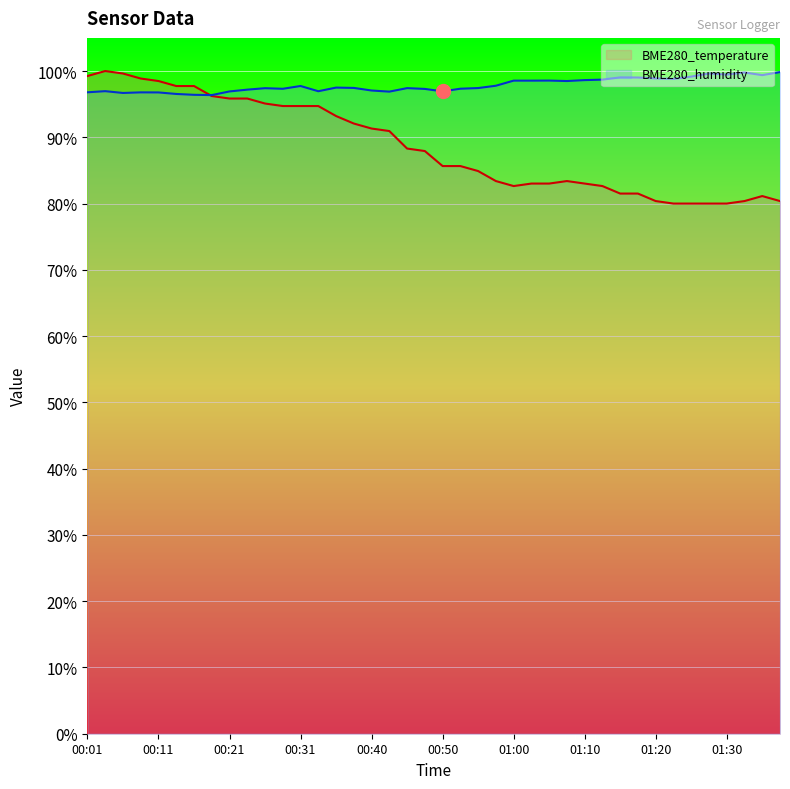

Which series changed the most between 00:09 and 00:28?

BME280_temperature